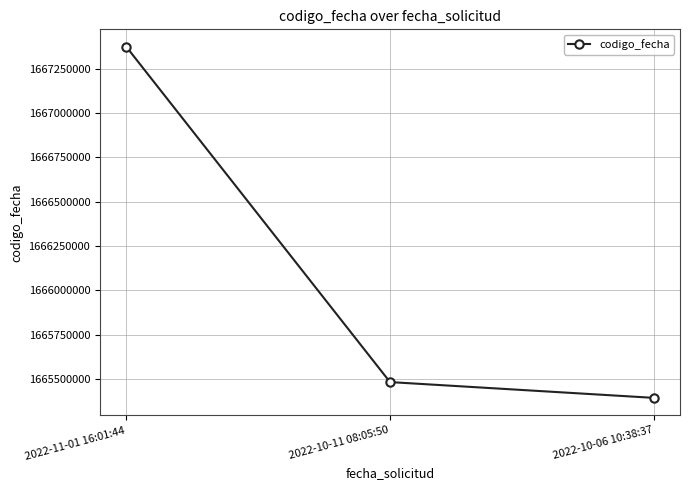

What position from the right is 2022-10-11 08:05:50?

2